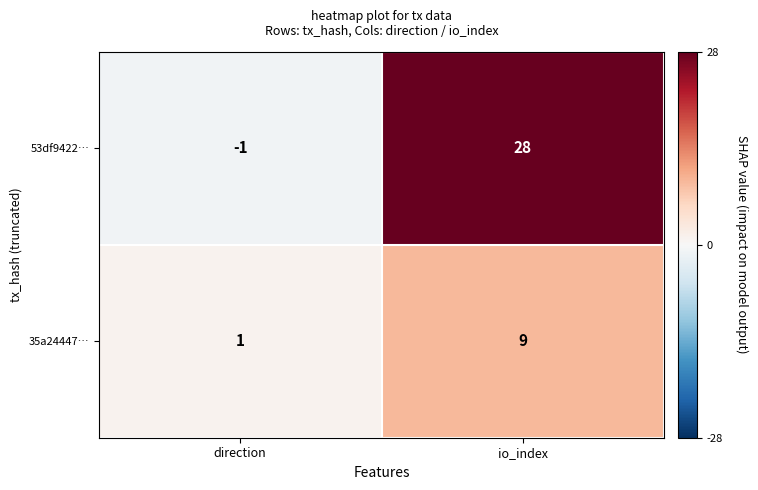

What is the sum of all 35a24447… values?

10